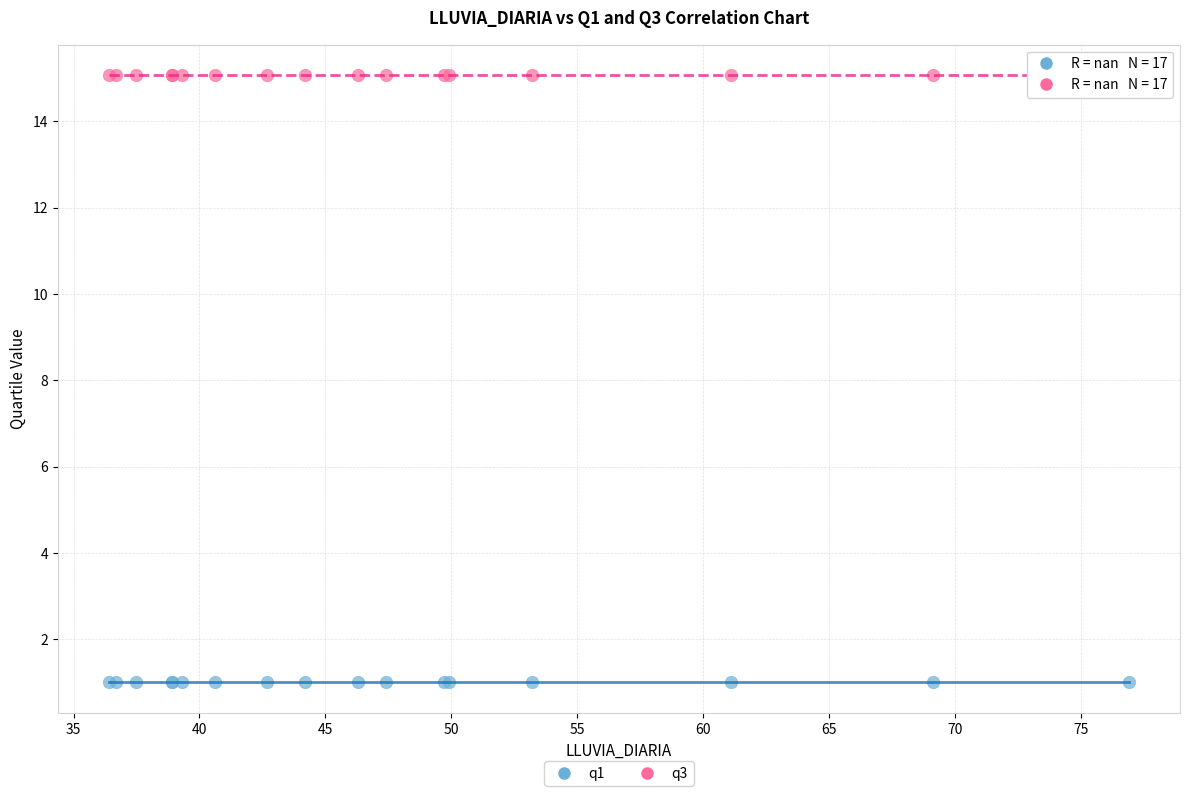

What are all the series names shown in the legend?

q1, q3